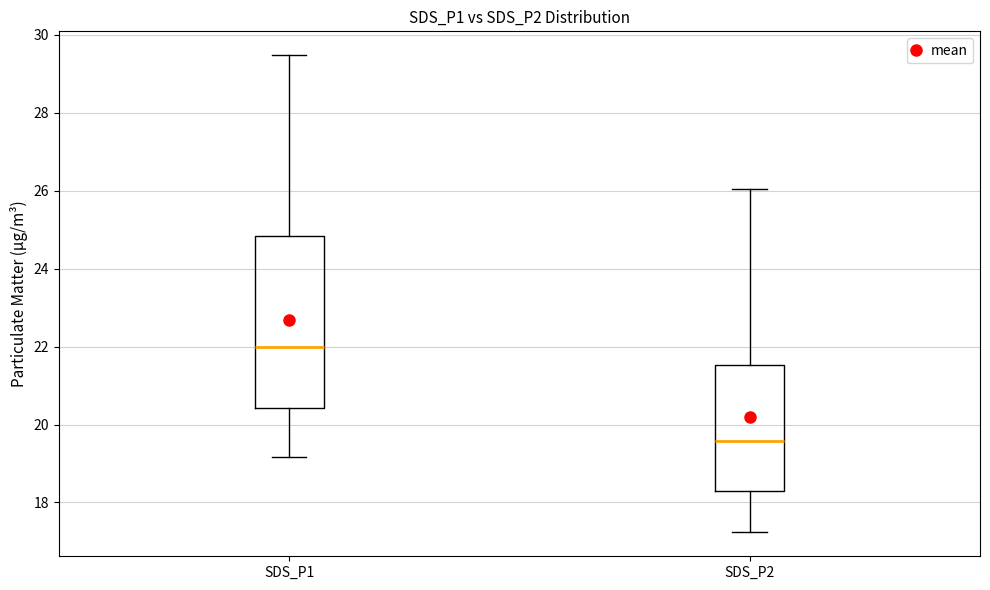

Comparing the boxes themselves (not the whiskers), which one is the tallest?

SDS_P1